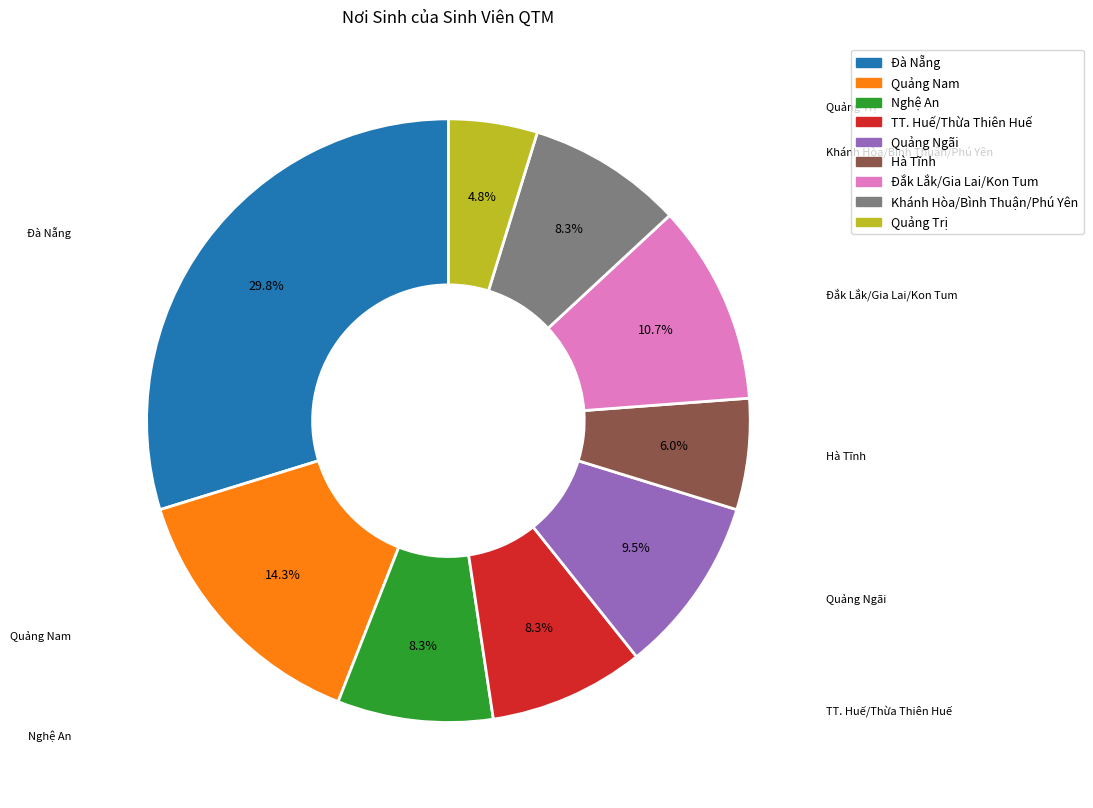

Is there a majority slice in this chart?

No